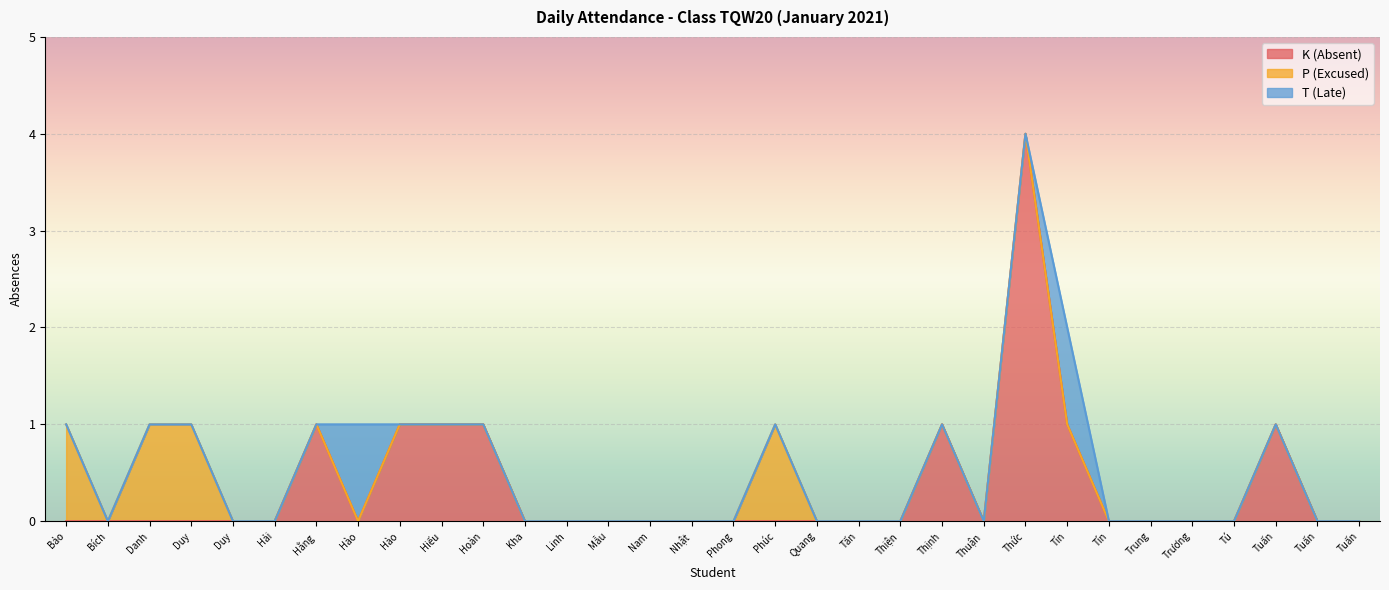

Is it true that T (Late) equals 0 at Nguyễn Trần Anh Duy?

False